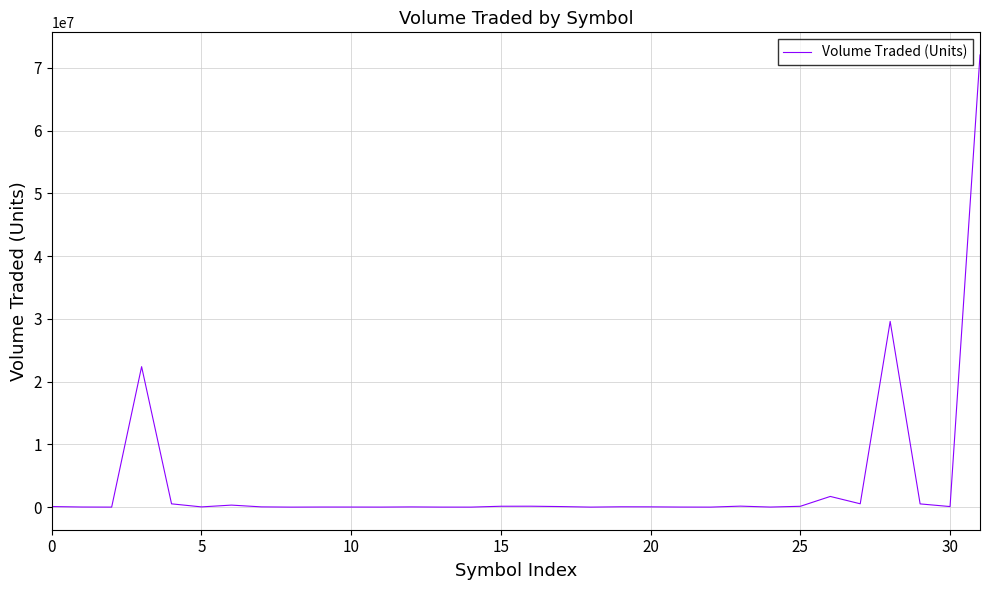

What is the maximum value shown in the chart?

72070538